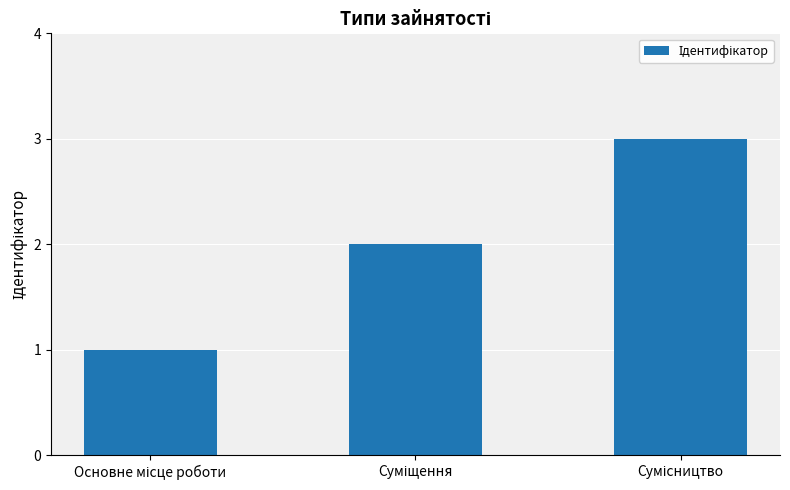

What is the sum of all values?

6